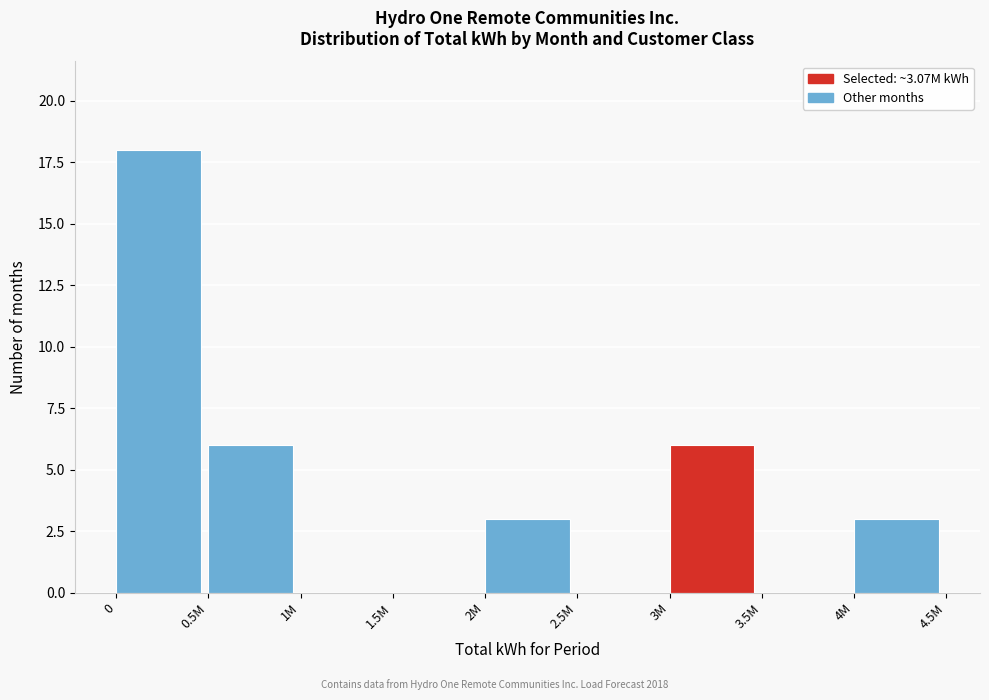

Reading left to right, list all the values displayed in this chart.

0=18	0.5M=6	1M=0	1.5M=0	2M=3	2.5M=0	3M=6	3.5M=0	4M=3